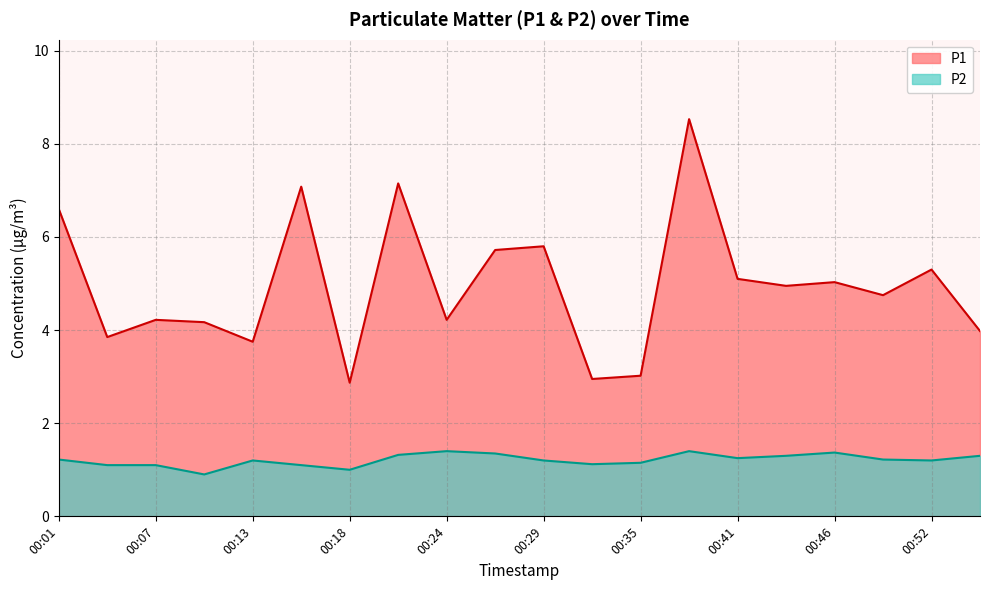

How many interior local valleys does the P1 series have?

7